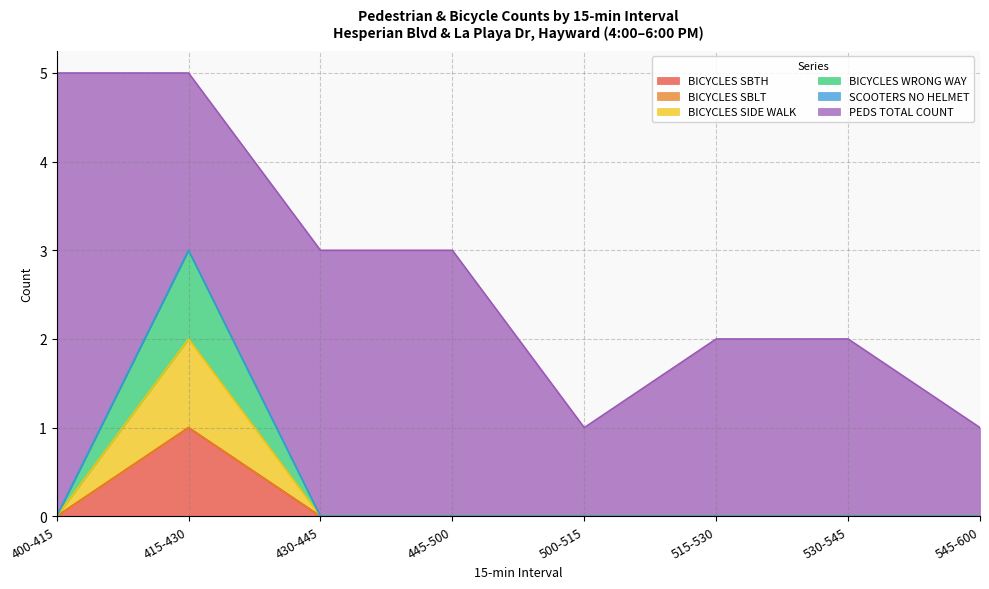

Does the chart display data point markers on the line(s)?

No